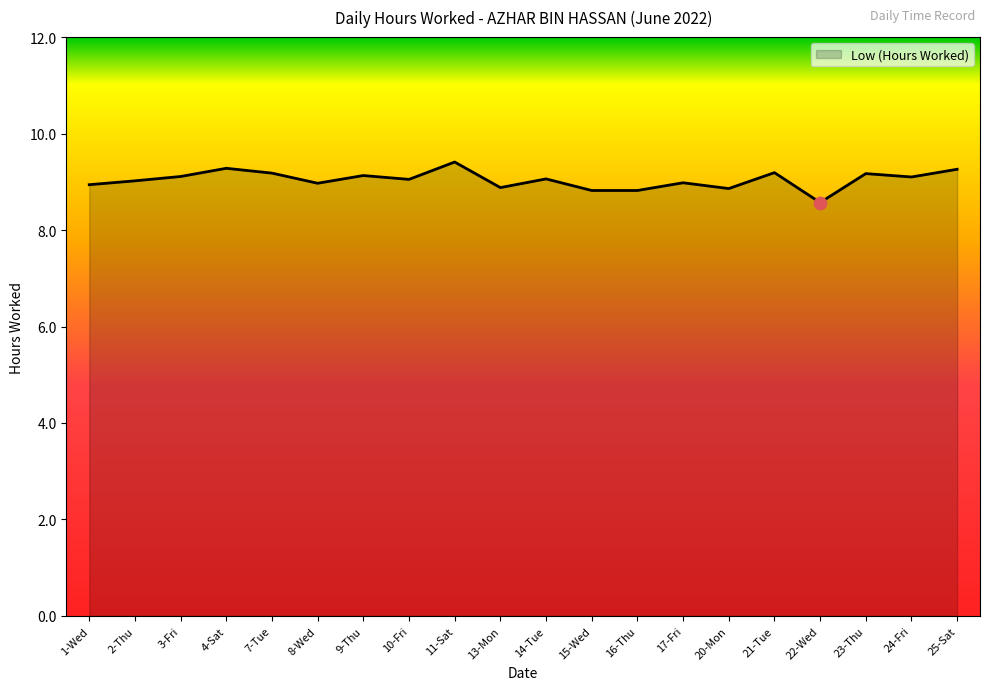

What is the change in value from 17-Fri to 22-Wed?

-0.4